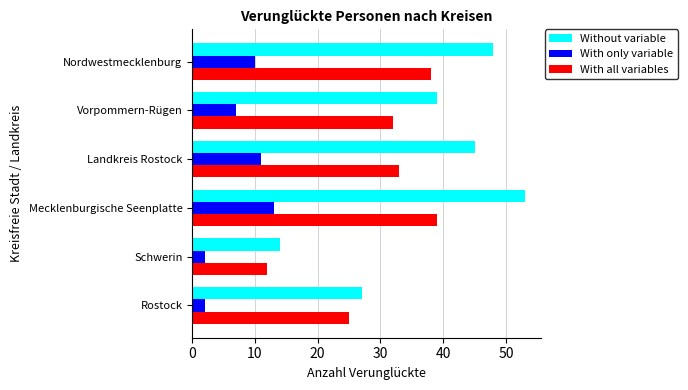

At Mecklenburgische Seenplatte, list the series in order from largest to smallest.

Without variable, With all variables, With only variable